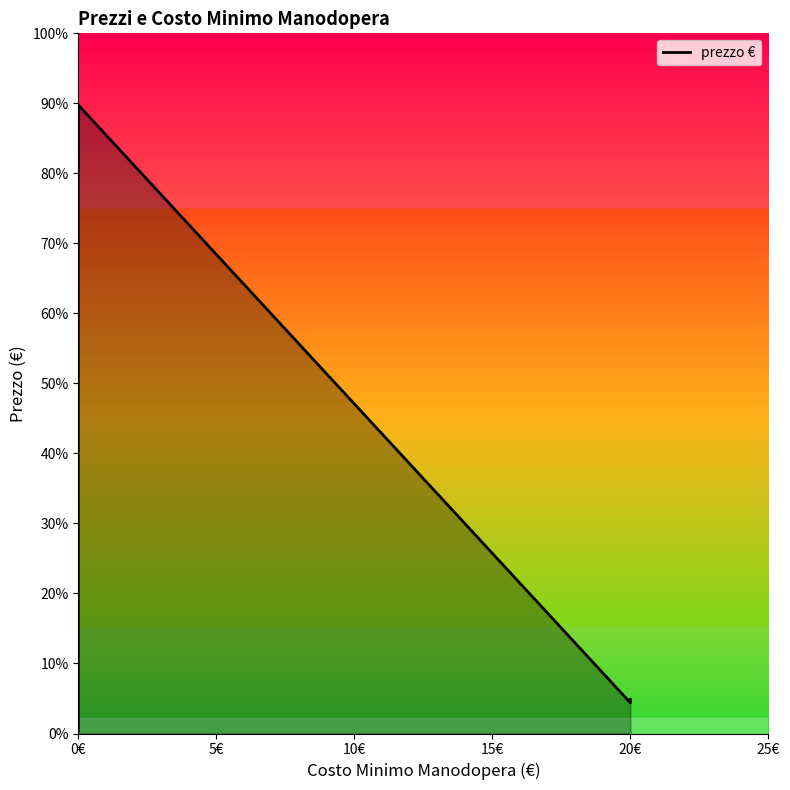

What position from the left is 0€?

1